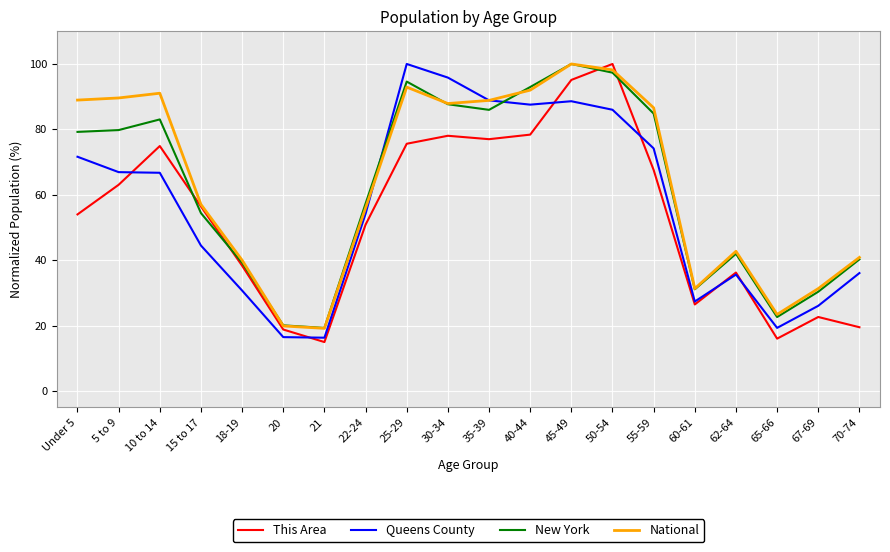

What is the smallest value displayed?

15.0